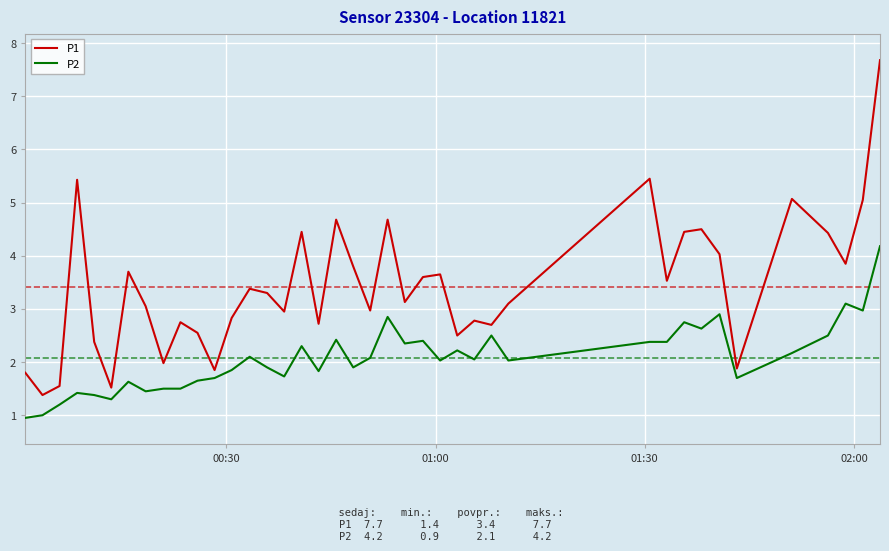

Which series has the widest spread of values?

P1